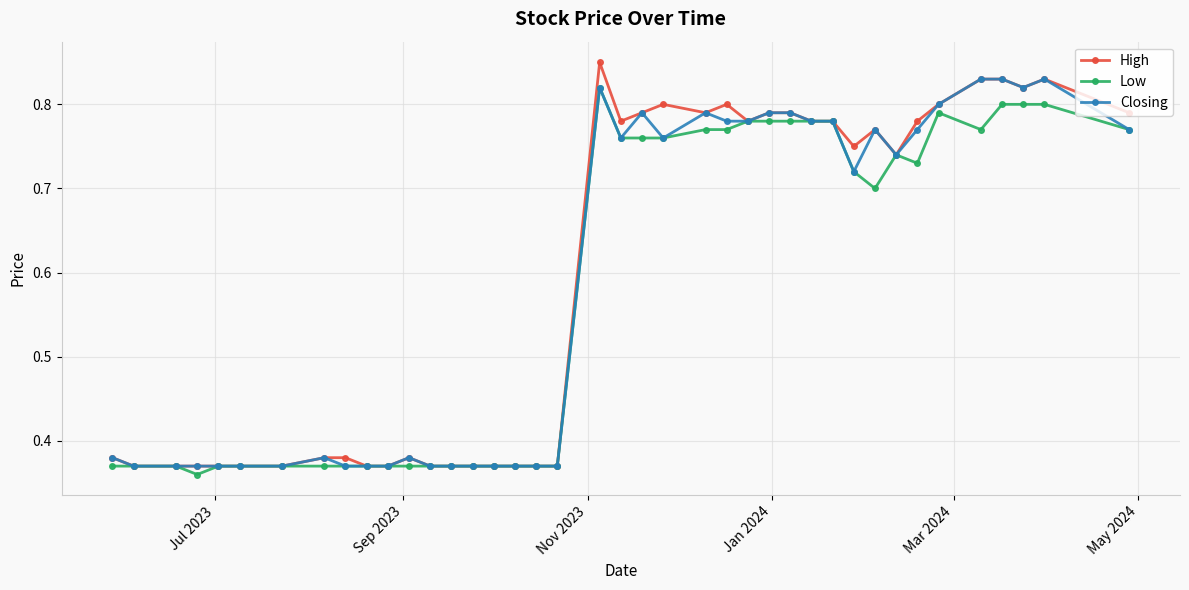

Count the Low values in the range 0 to 1.

40